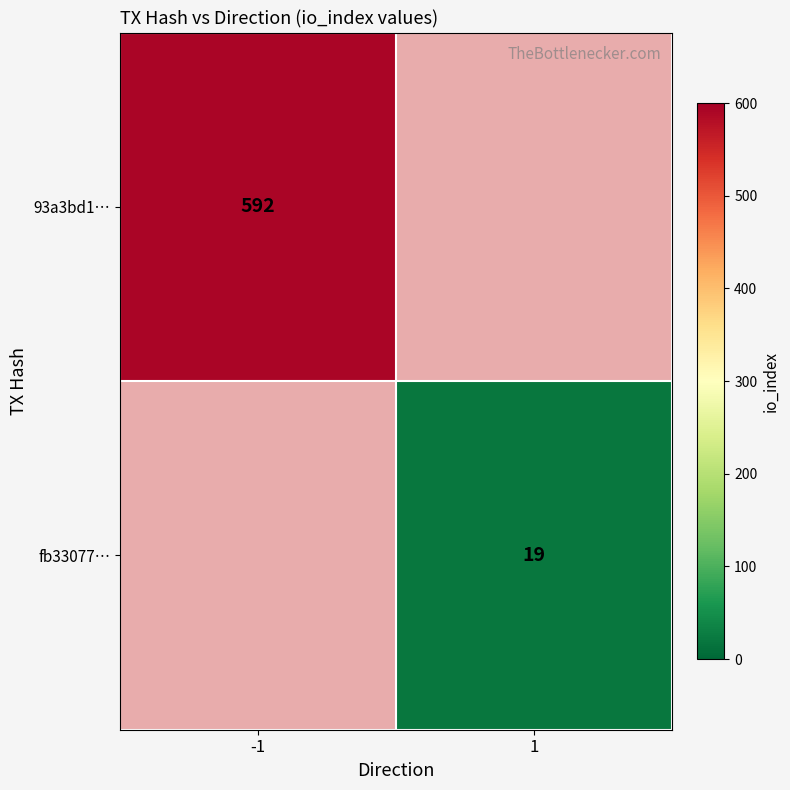

The fb33077… series shows 19 at 1. True or false?

True